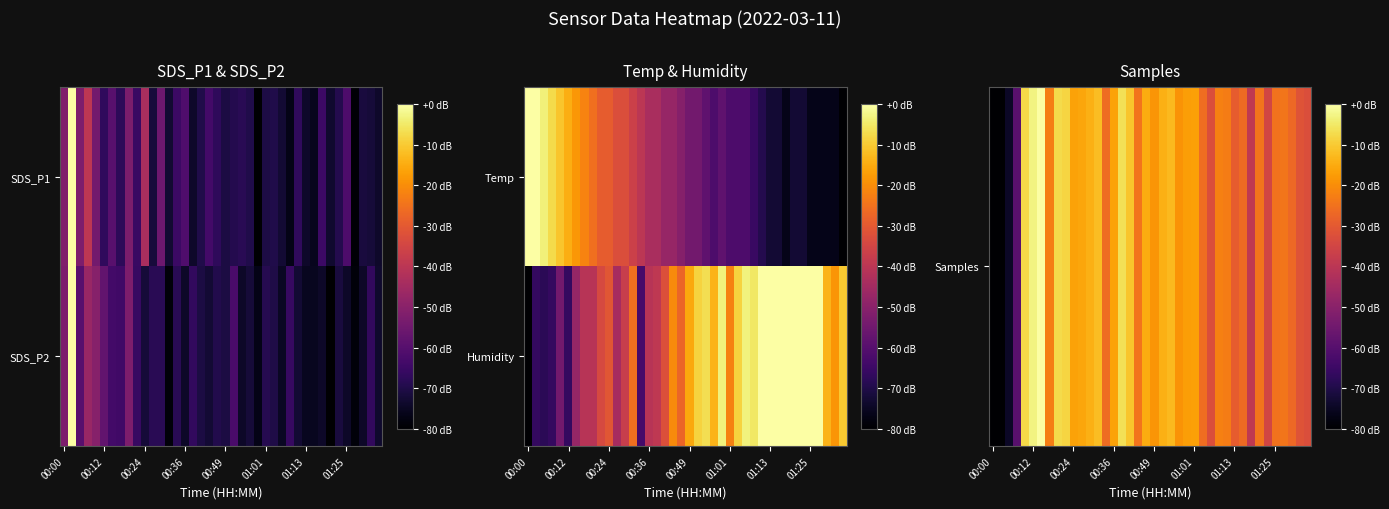

Count the number of categories in the chart.

40